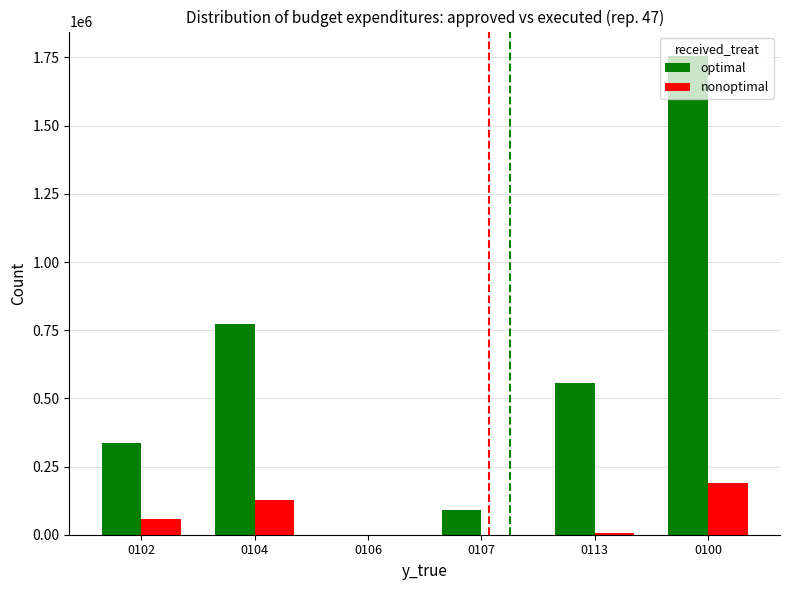

What is the sum of all nonoptimal values?

381820.9